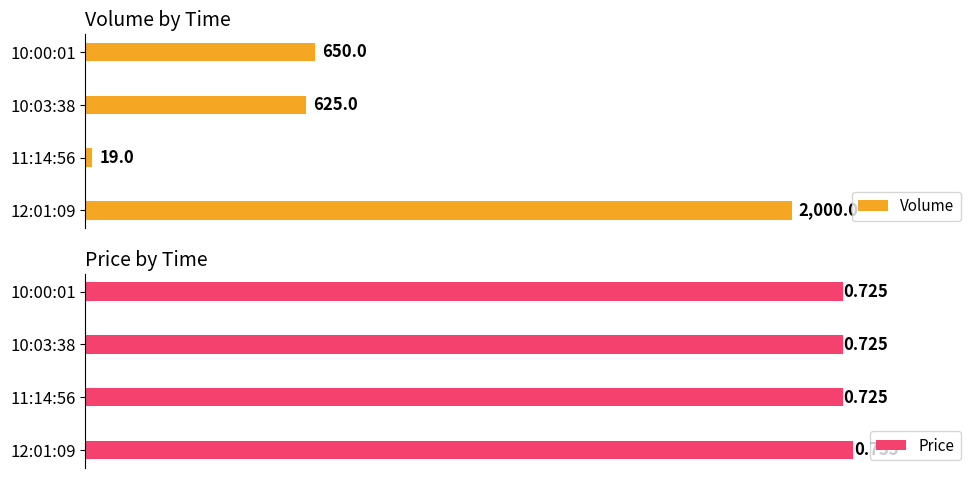

Where is Volume nearest to the value 1009?

10:00:01